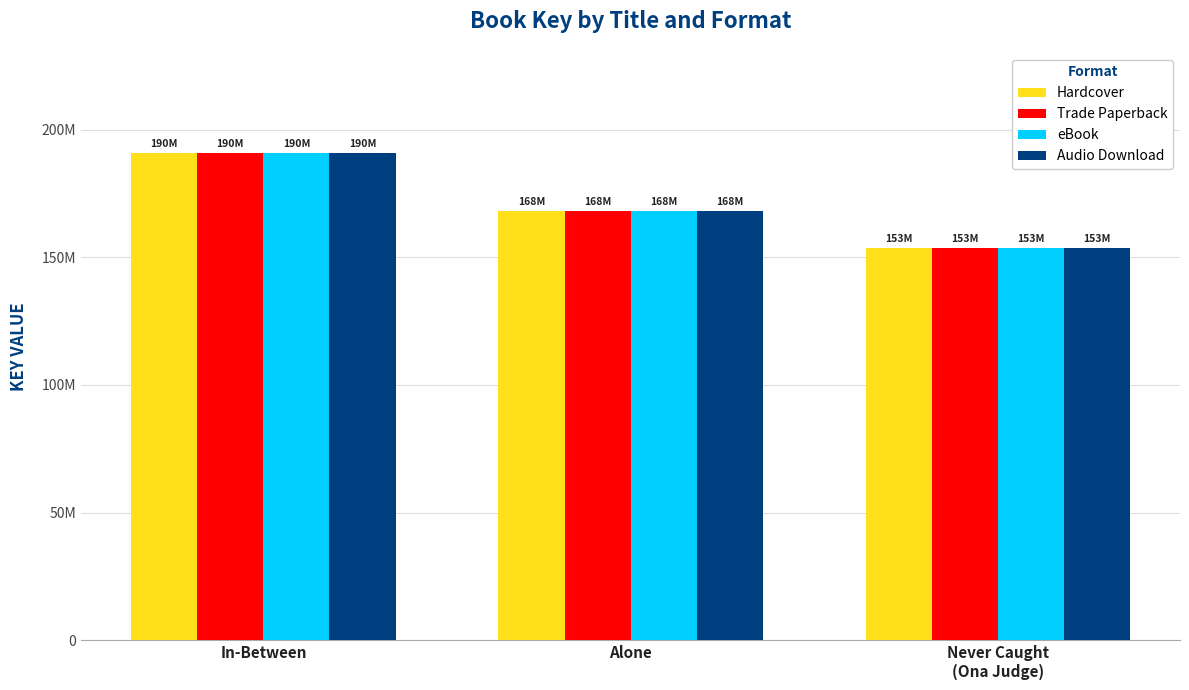

Which label corresponds to the smallest value in the chart?

Never Caught
(Ona Judge)